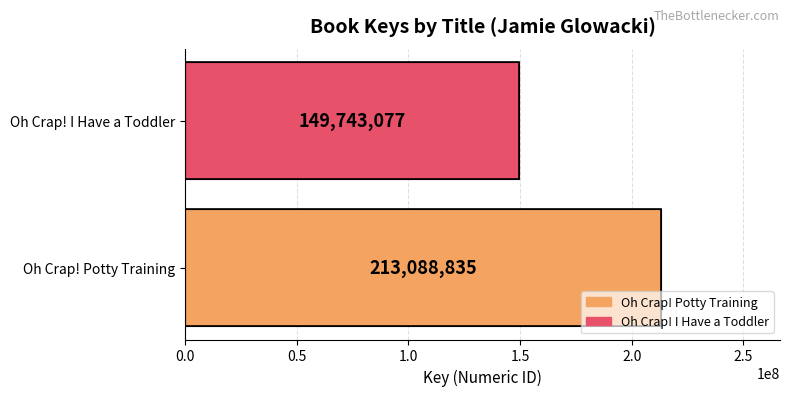

Count the number of categories in the chart.

2